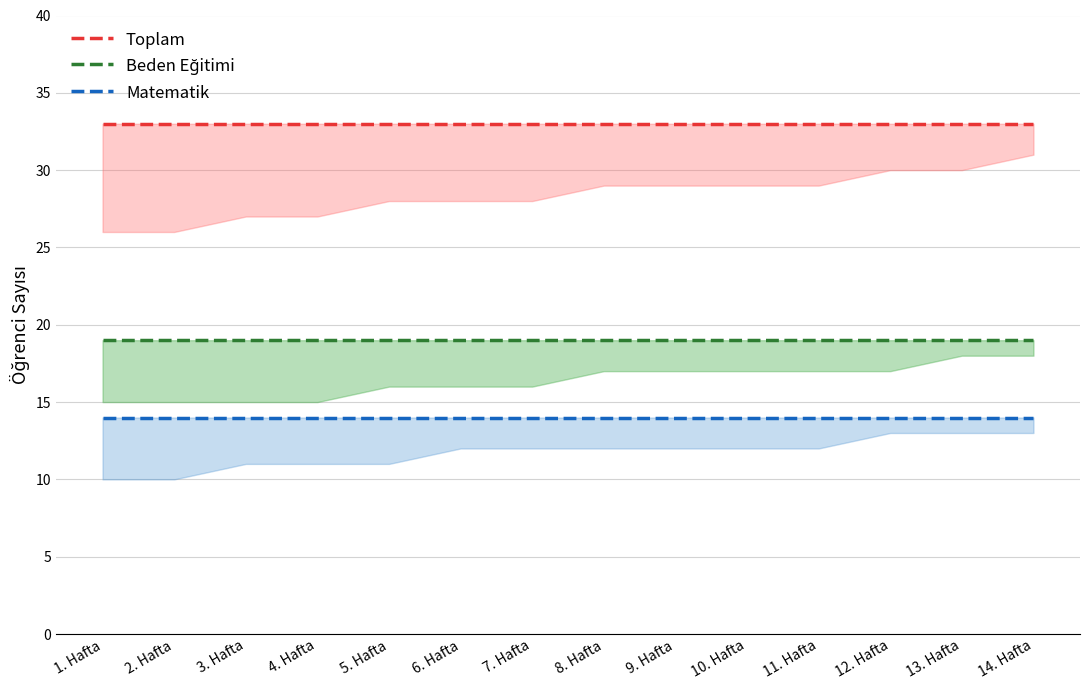

At 5. Hafta, list the series in order from largest to smallest.

Toplam, Beden Eğitimi, Matematik